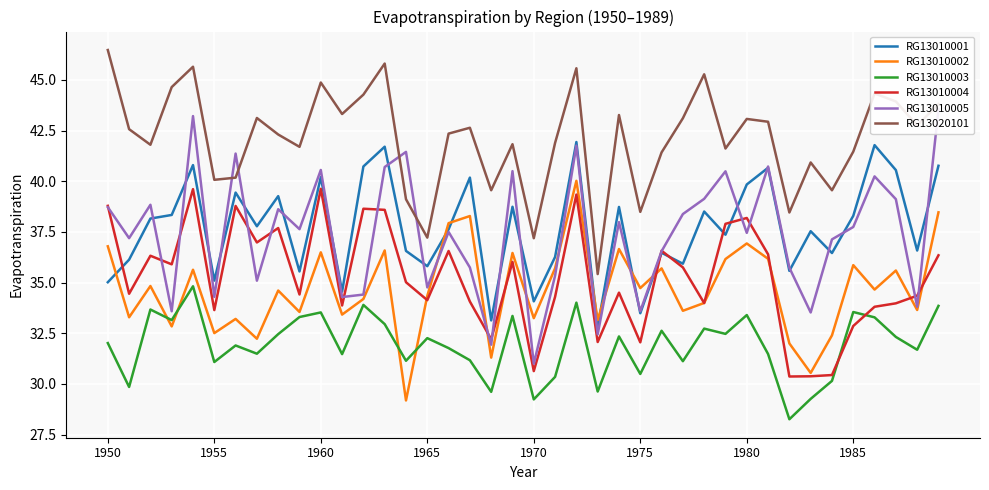

At which label does RG13010002 reach its peak?

22